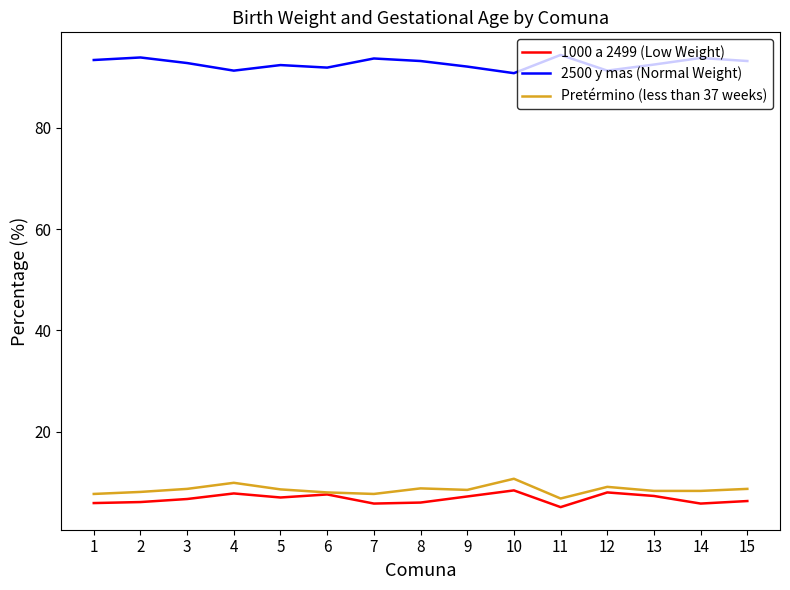

Is it true that 2500 y mas (Normal Weight) equals 154.2 at 7?

False